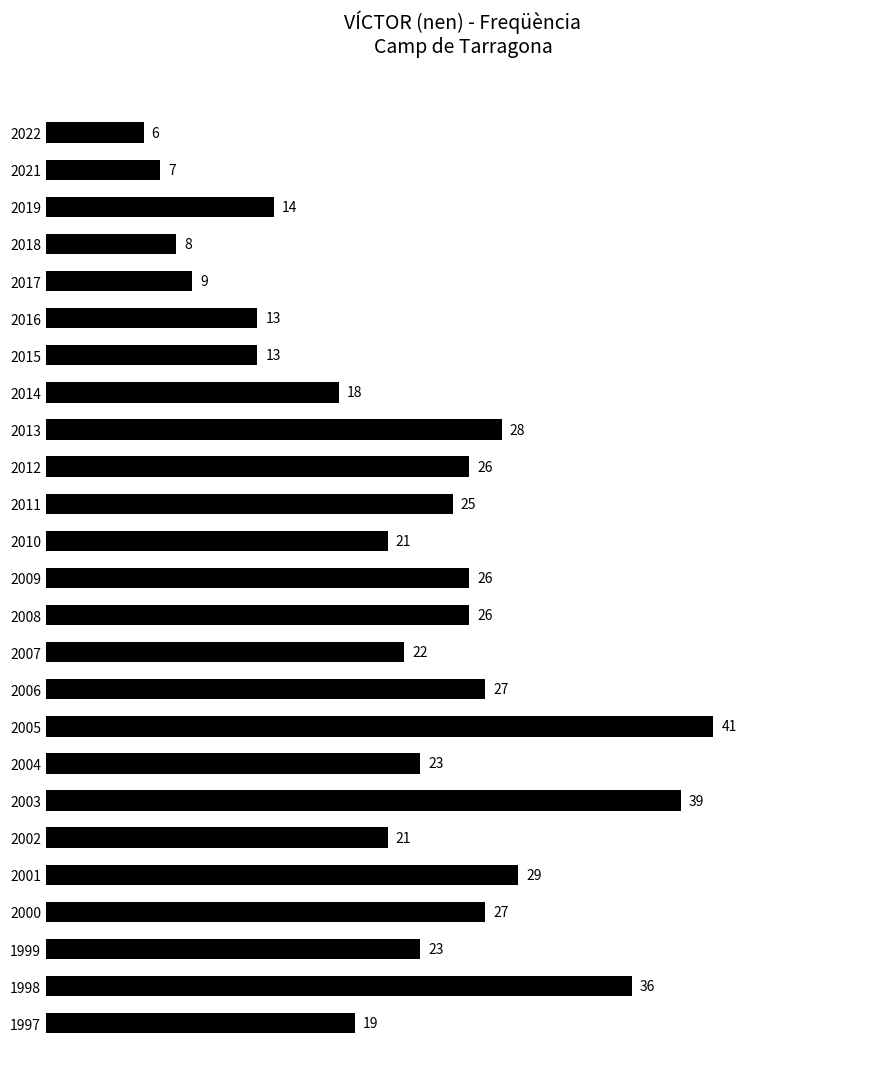

What is the change in value from 2022 to 1998?

+30